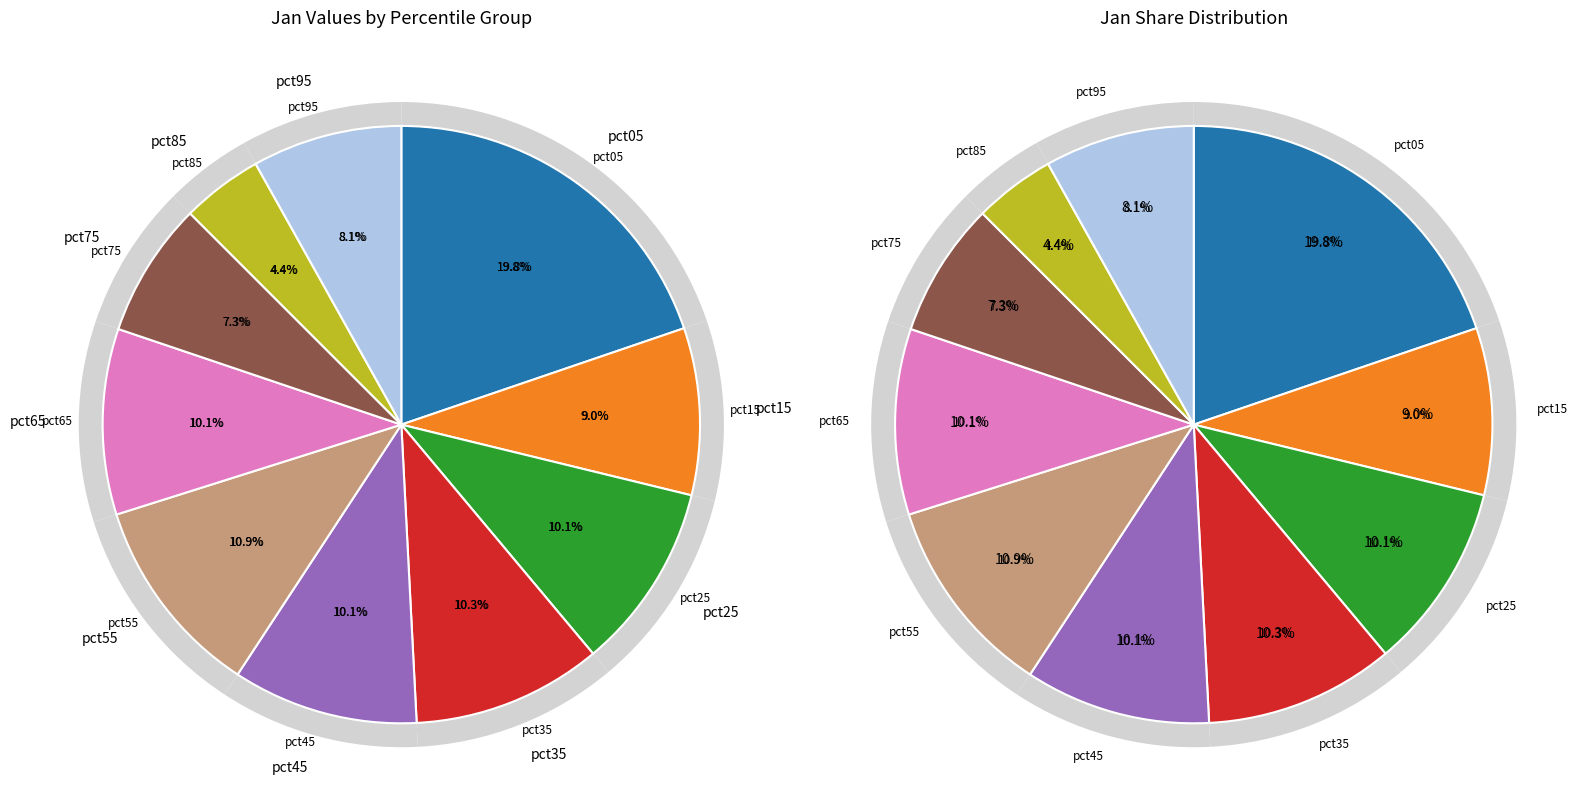

How many slices are in this pie chart?

10